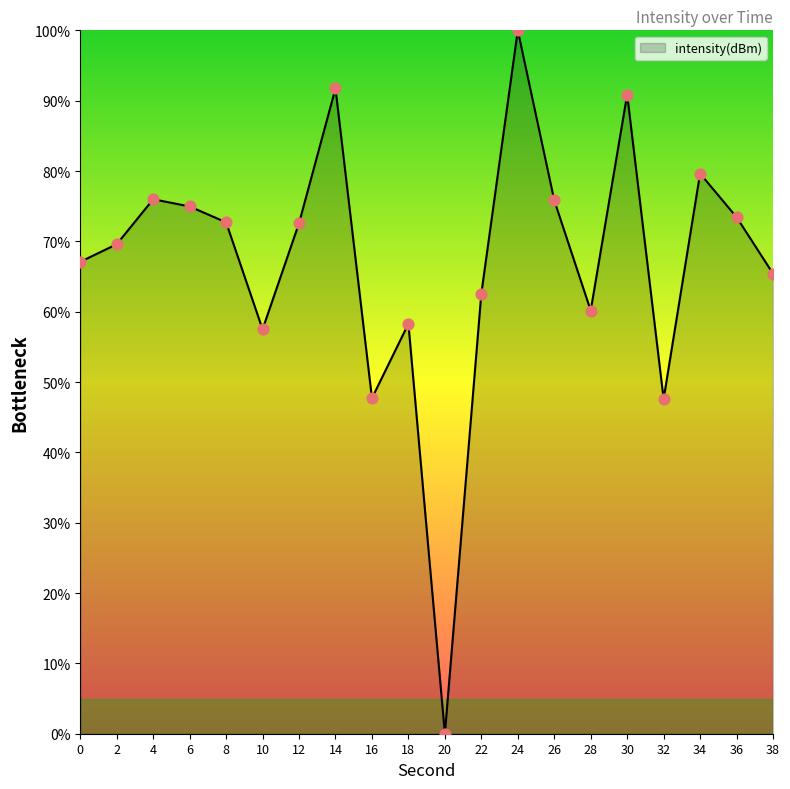

Which has a higher value, 28 or 32?

28